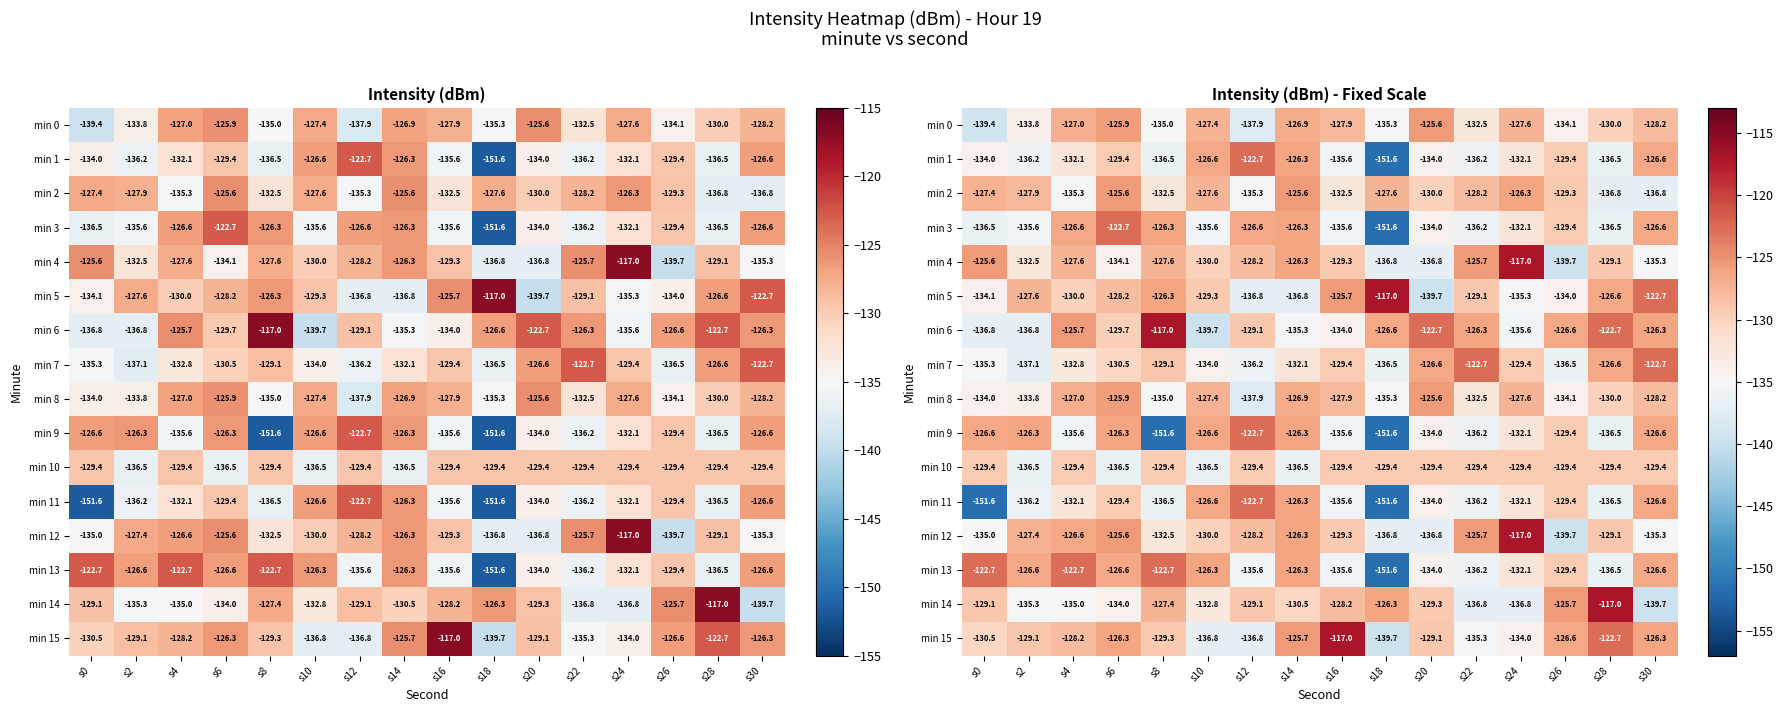

What is the difference between the second highest and minimum values in the min 5 series?

16.9